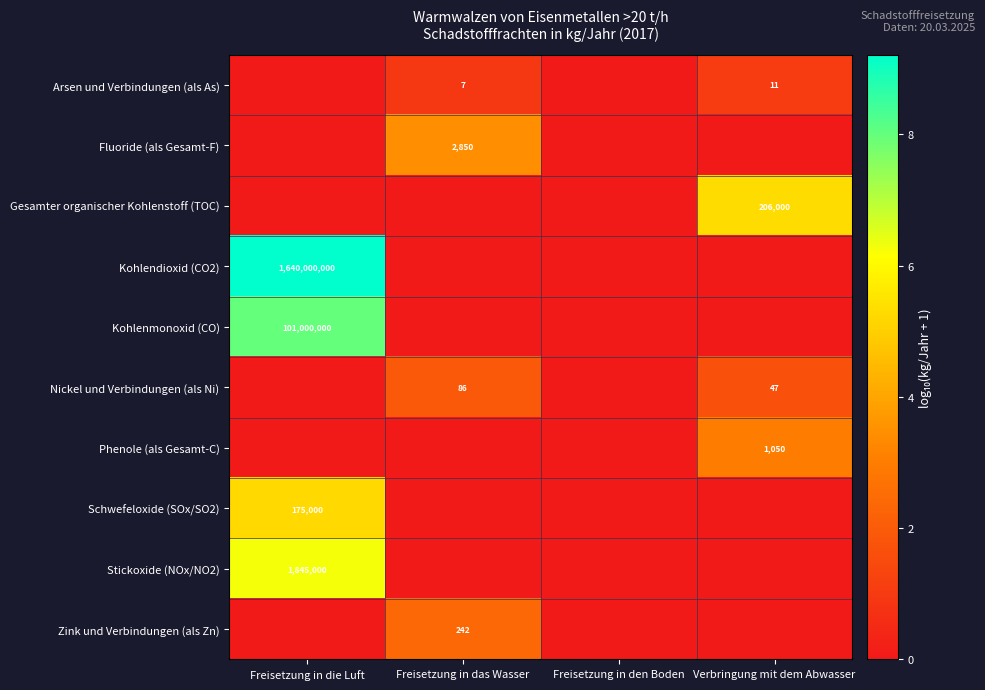

At which category is the sum across all series the highest?

Freisetzung in die Luft